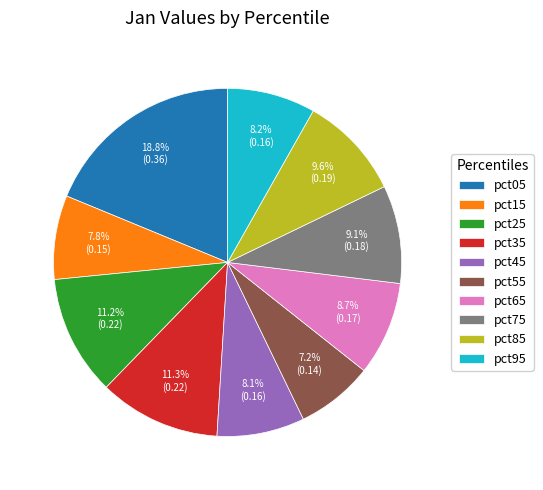

Combined, what portion of the pie is pct95 and pct55?

15.4%